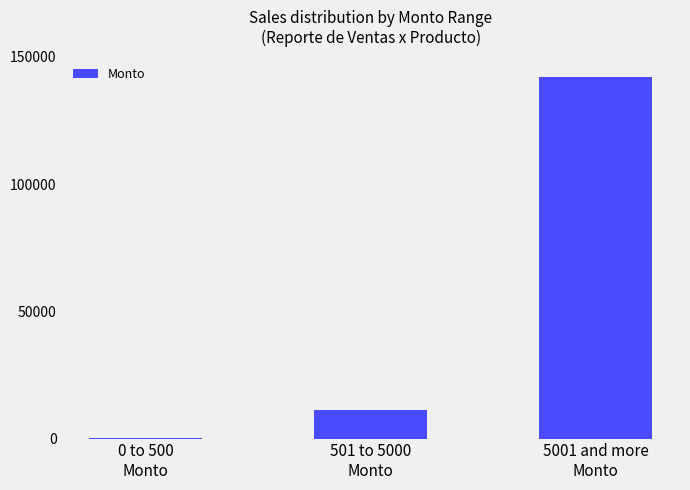

What is the maximum value shown in the chart?

142140